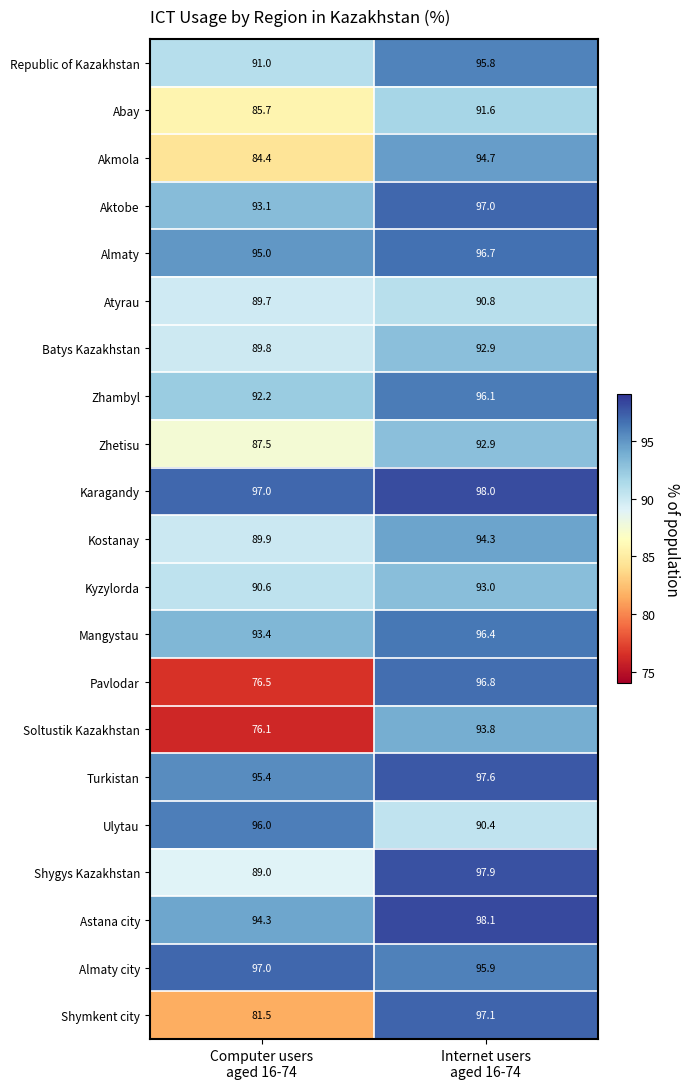

What is the minimum value for Pavlodar?

76.5